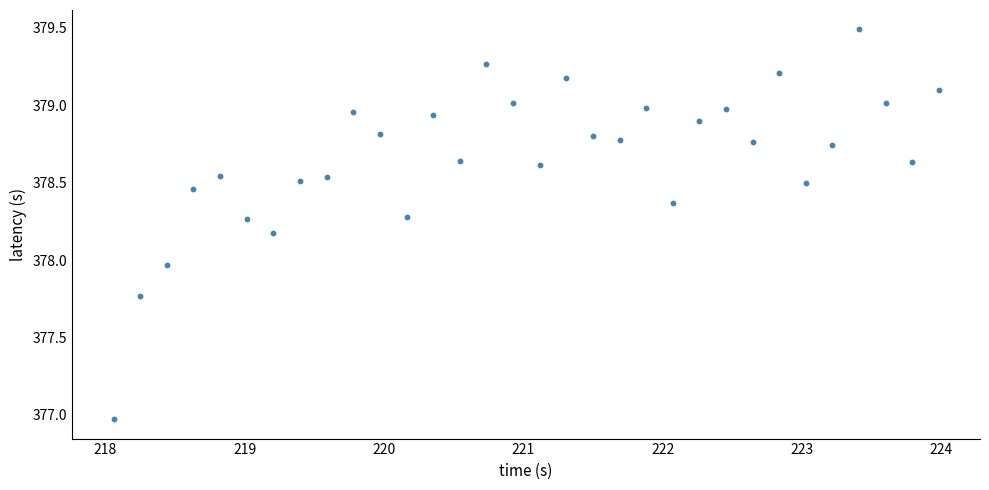

What is the range of X values (max minus min)?

5.9